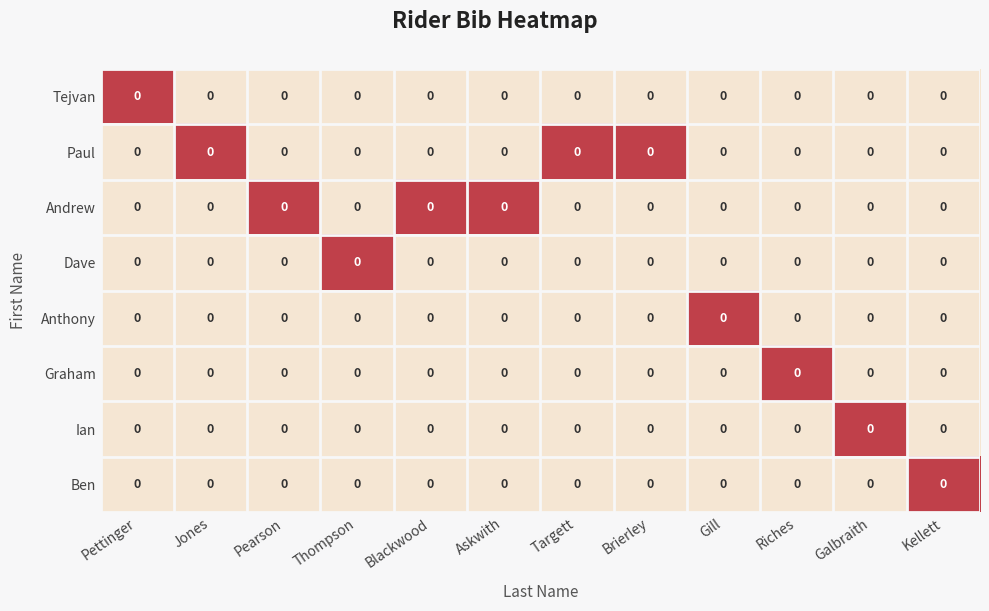

At how many categories does at least one series exceed 0?

12